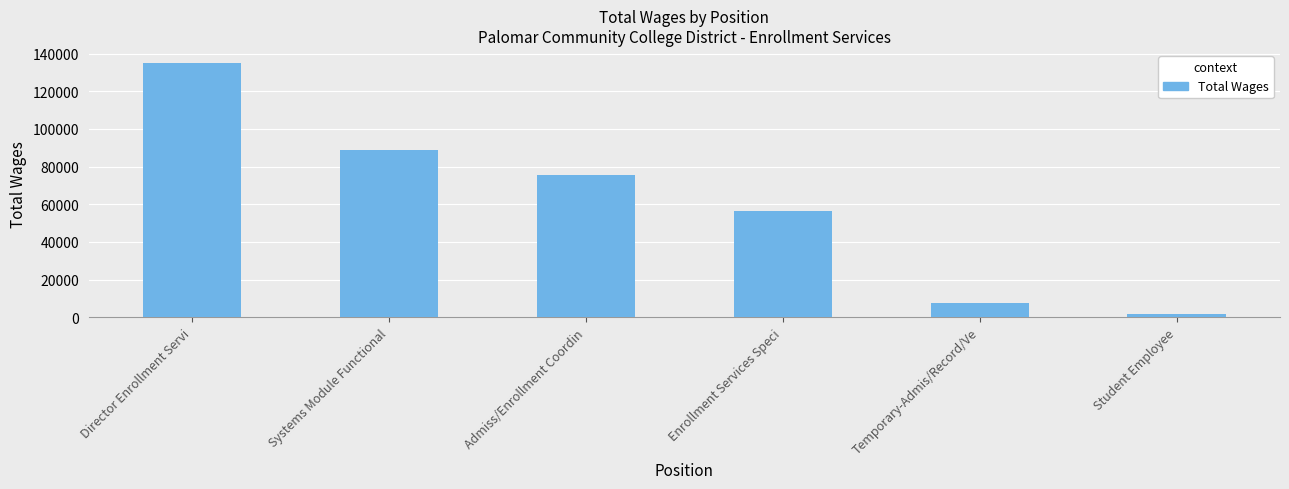

What is the label of the 2nd bar from the right?

Temporary-Admis/Record/Ve